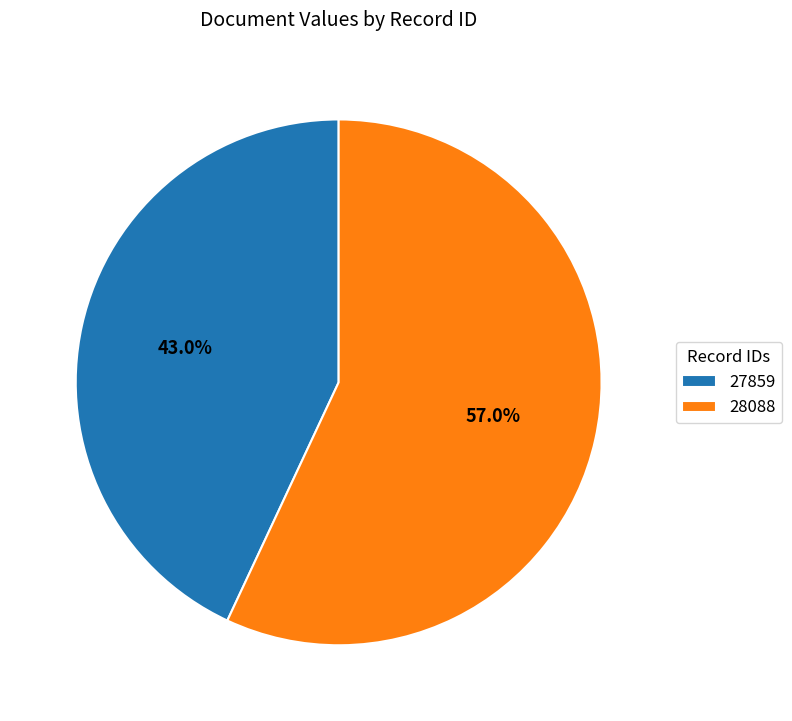

Which category has the smallest portion of the pie?

27859